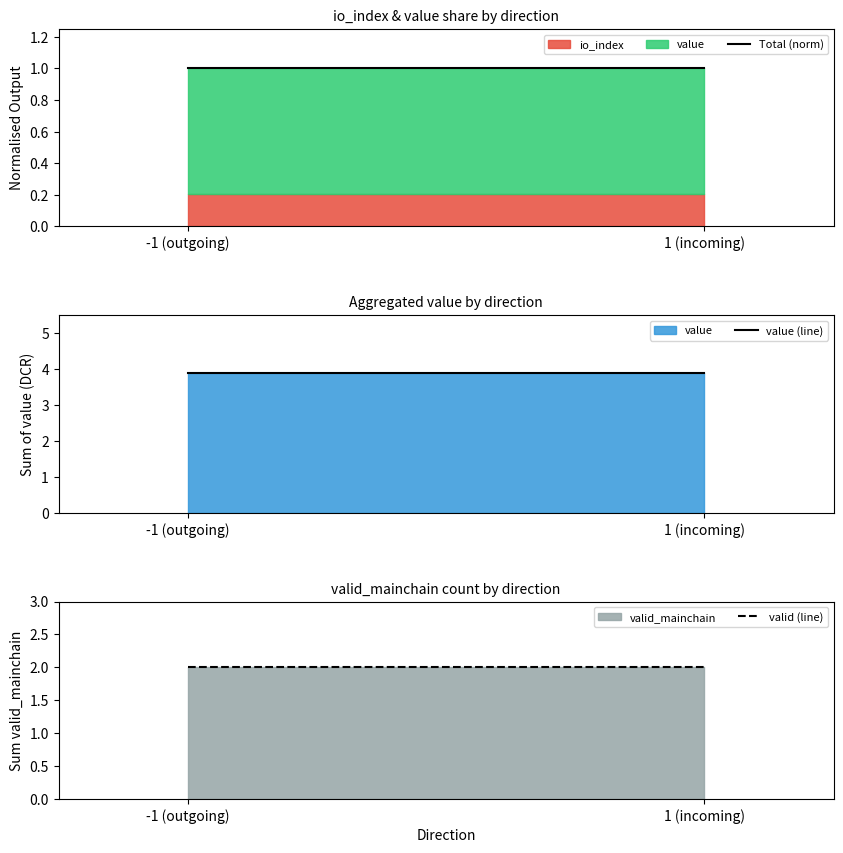

List the series in order of their peak value, lowest first.

Total (norm), valid (line), value (line)